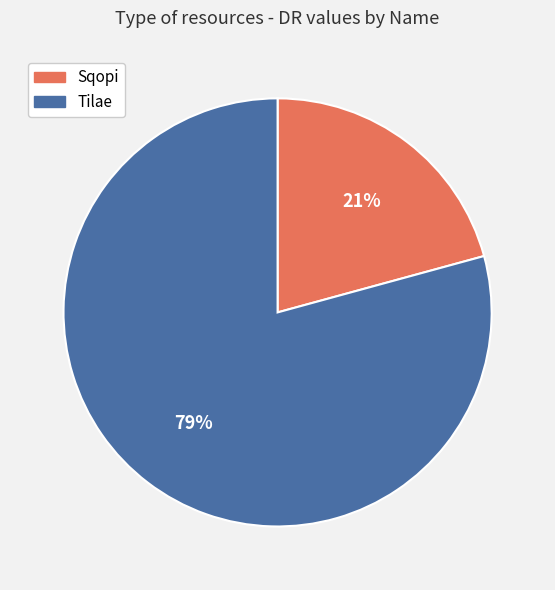

What percentage is the Sqopi slice, to the nearest percent?

21%